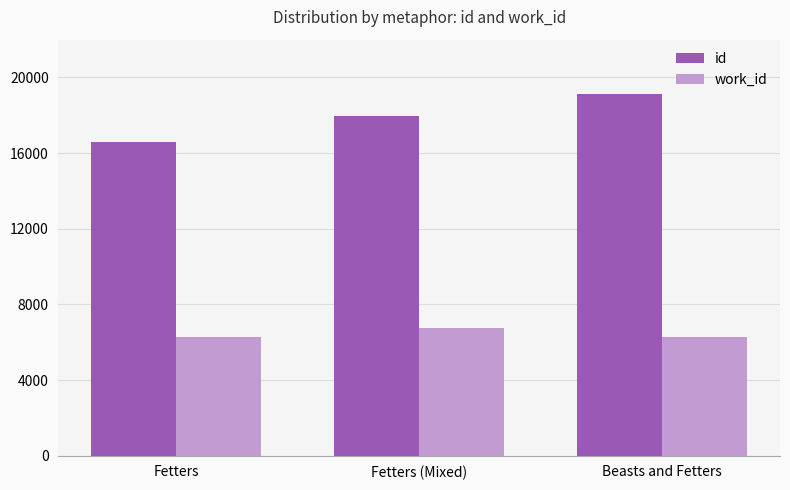

The value of work_id at Beasts and Fetters is 6264. True or false?

True